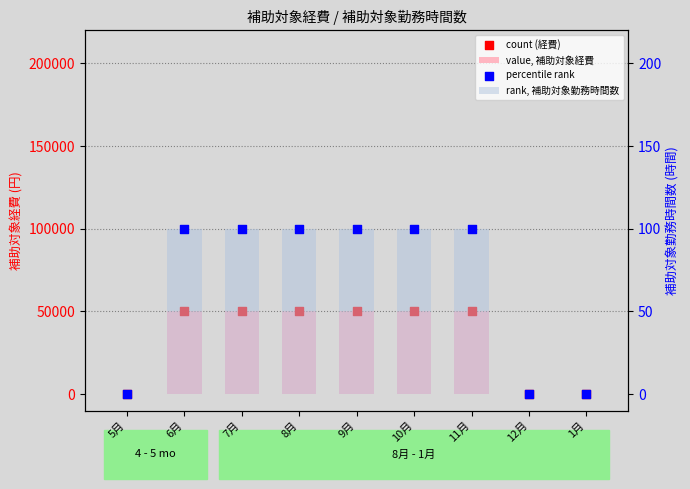

What is the total value across all series at 9月?

100200